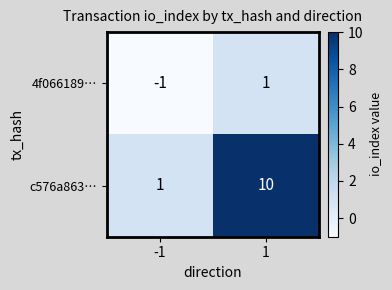

Which series has the largest total across all categories?

c576a863…